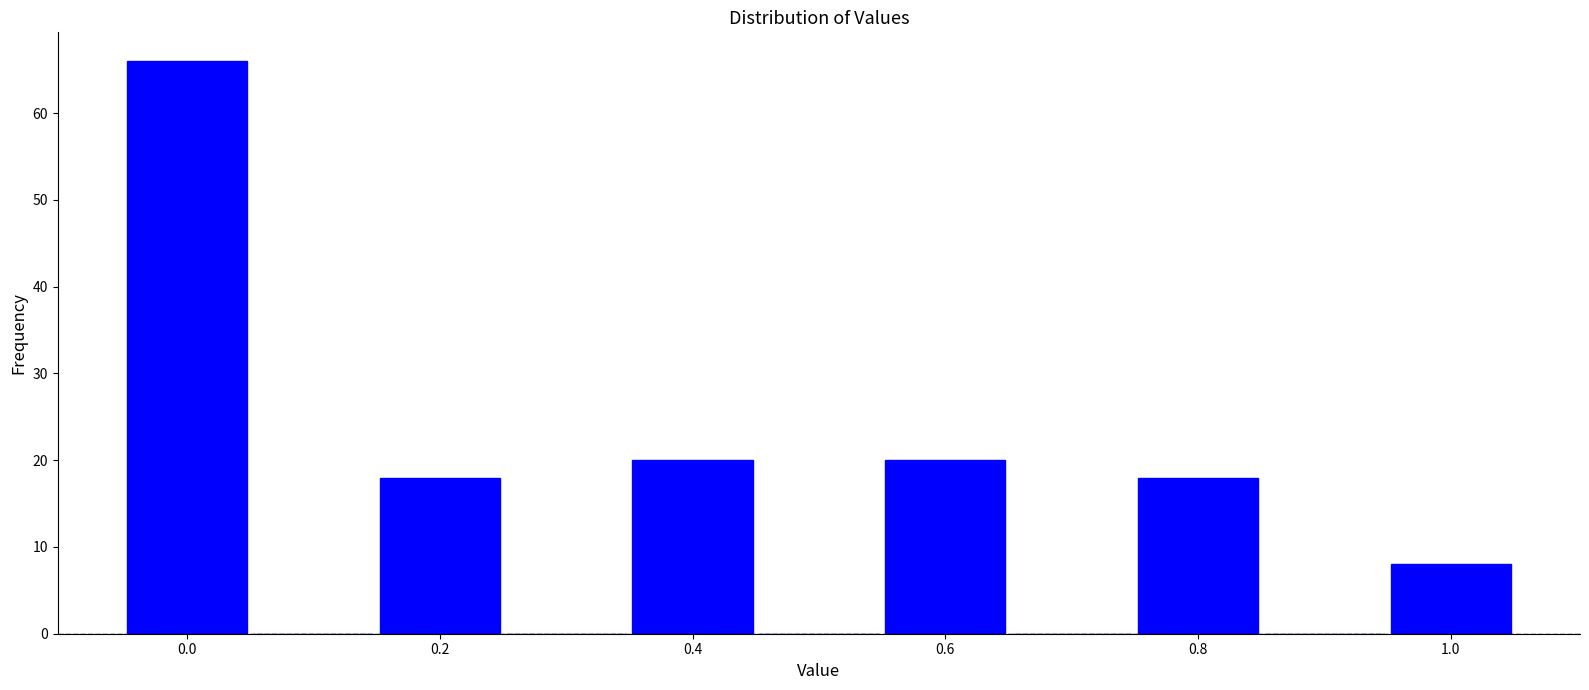

Over which range of the x-axis is the bar tallest?

-0.05 to 0.05